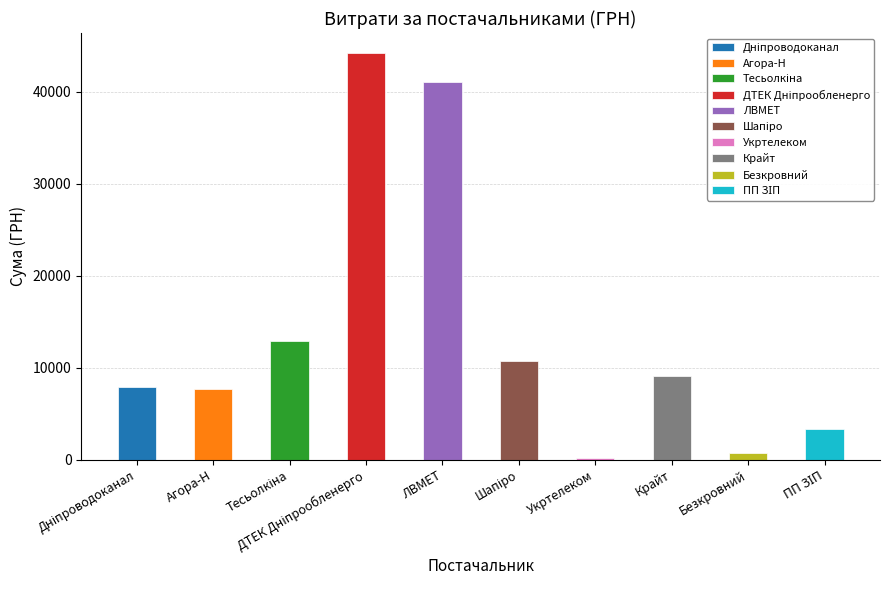

What is the sum of all values?

137828.3